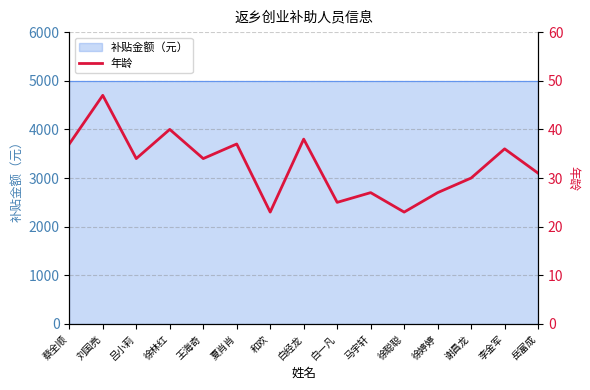

What is the label of the 4th point from the left?

徐林红